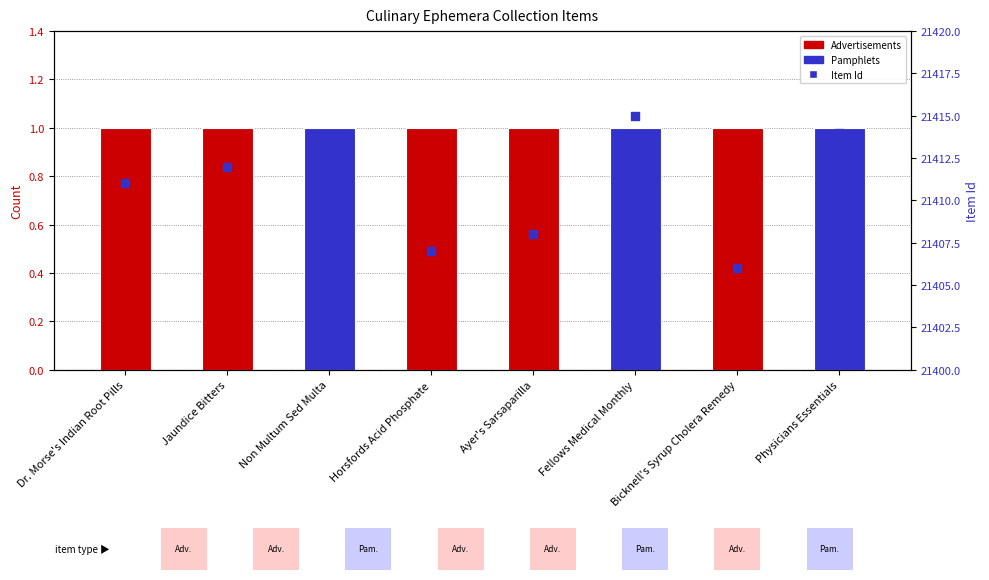

Which has a higher value, Horsfords Acid Phosphate or Dr. Morse's Indian Root Pills?

Dr. Morse's Indian Root Pills